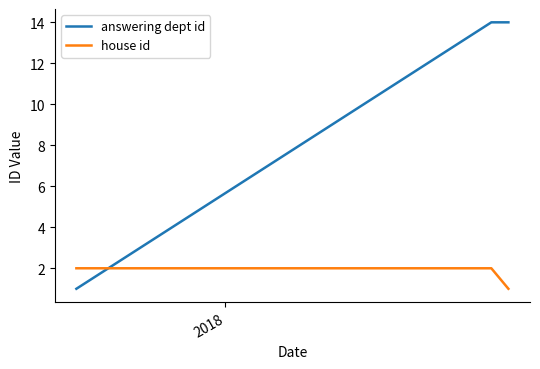

Rank the series by their average value, from highest to lowest.

answering dept id, house id